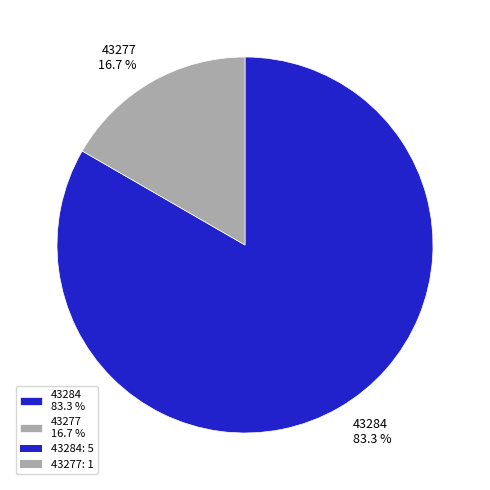

Is it true that 43277 is 6% of the pie?

False